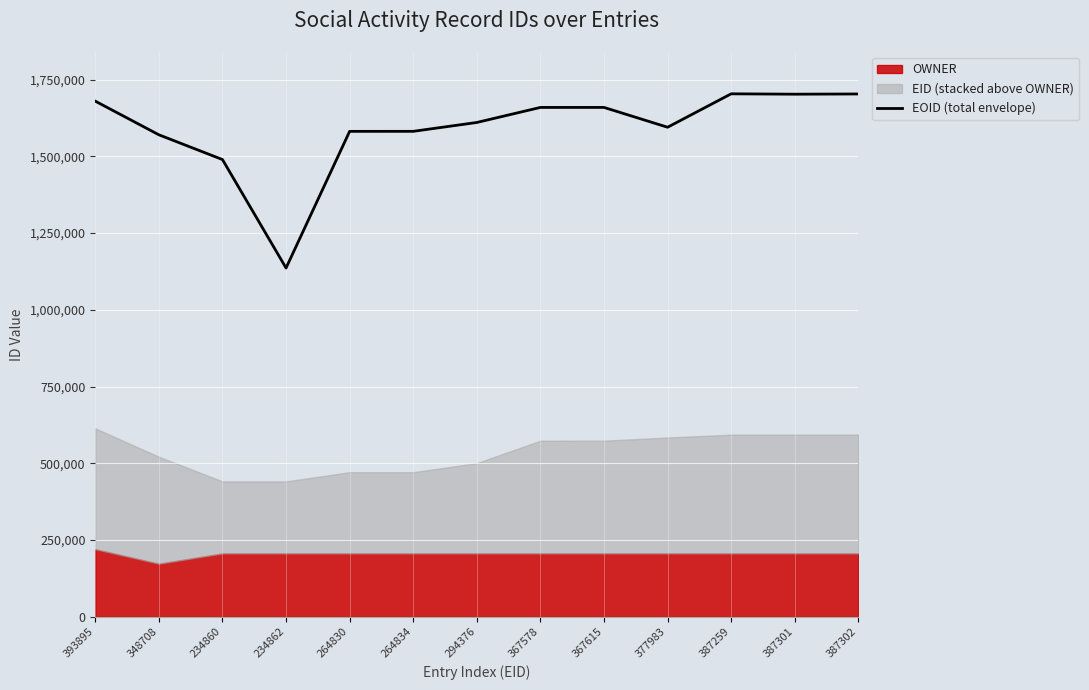

What is the value of the 1st point from the left?

1680281